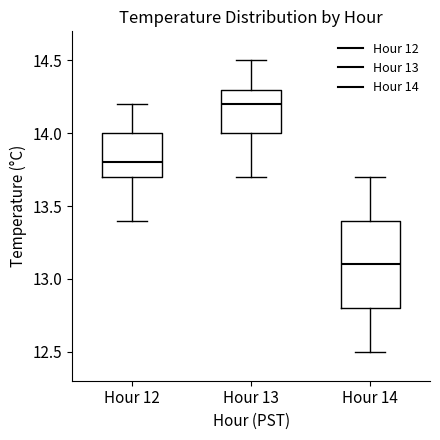

Reading left to right, transcribe this box plot: for each box, give where its median line is, the range the box spans, and where its two whiskers end, as read against the y-axis. The values are not printed on the chart, so give them approximately, as read against the axis.

Hour 12: median 13.8, box 13.7 to 14.0, whiskers 13.4 to 14.2
Hour 13: median 14.2, box 14.0 to 14.3, whiskers 13.7 to 14.5
Hour 14: median 13.1, box 12.8 to 13.4, whiskers 12.5 to 13.7